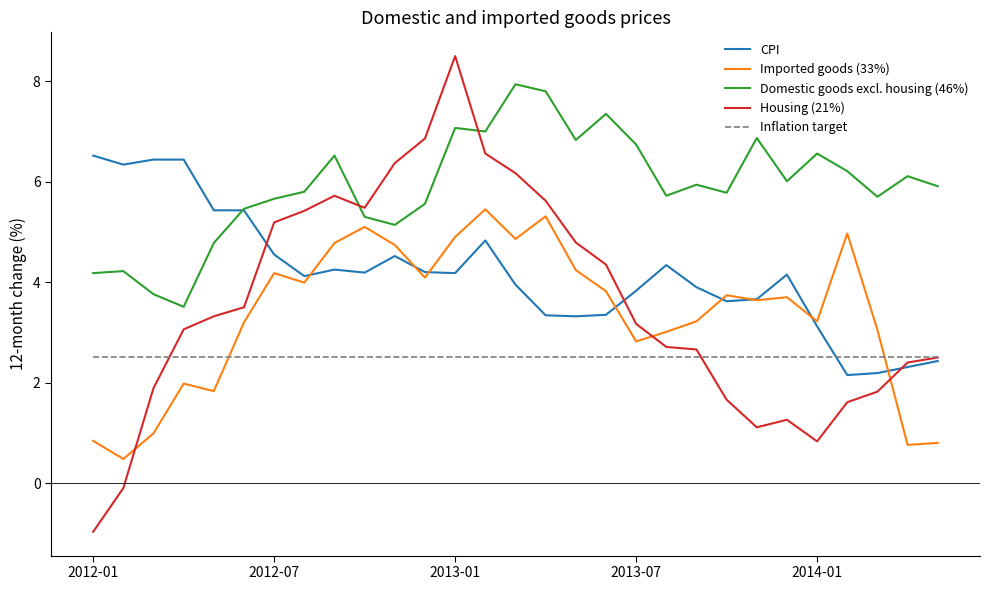

Which series ends up on top after the final intersection of CPI and Domestic goods excl. housing (46%)?

Domestic goods excl. housing (46%)